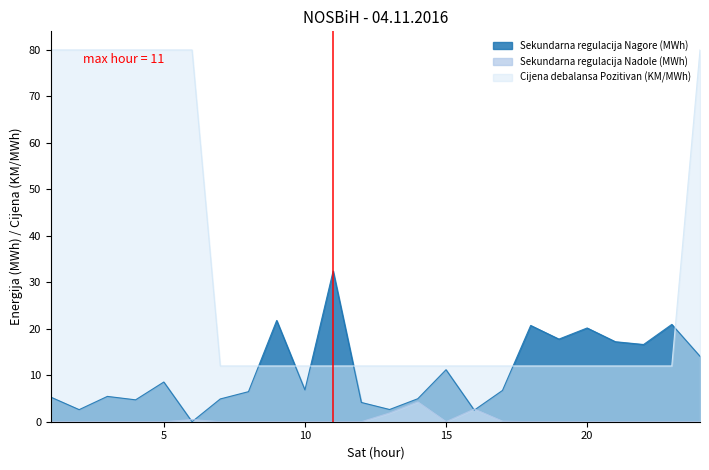

True or false: Cijena debalansa Pozitivan (KM/MWh) and Sekundarna regulacija Nadole (MWh) intersect in this chart.

False